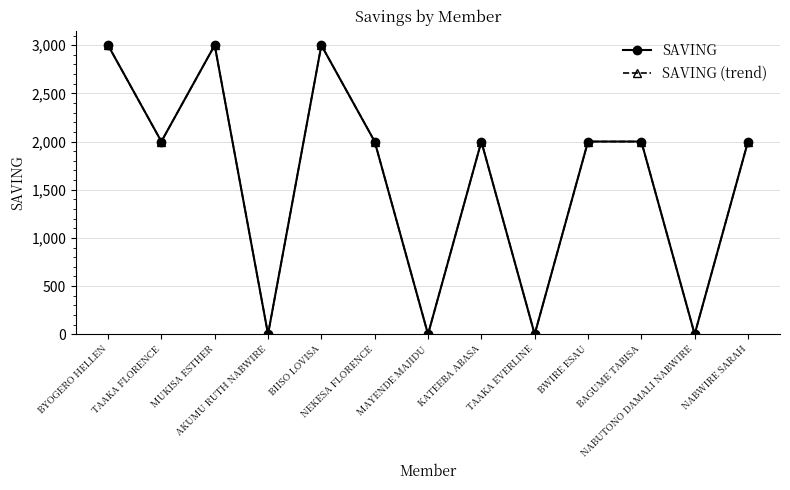

Does the chart have visible grid lines?

Yes